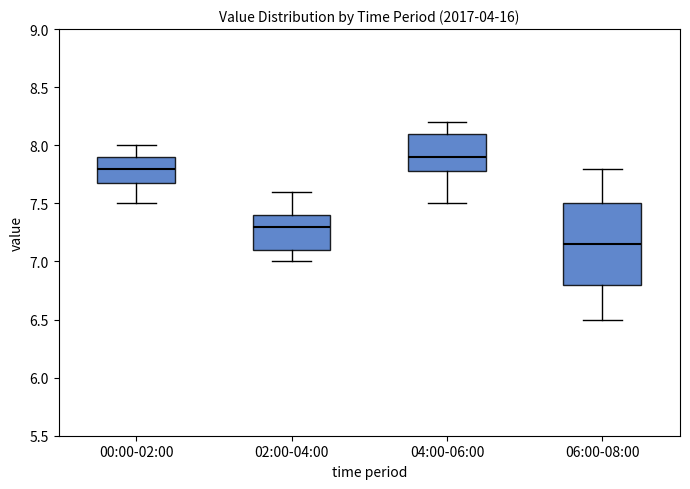

Where is the lower edge of the box for 06:00-08:00 on the y-axis? The values are not printed on the chart, so give them approximately, as read against the axis.

6.80